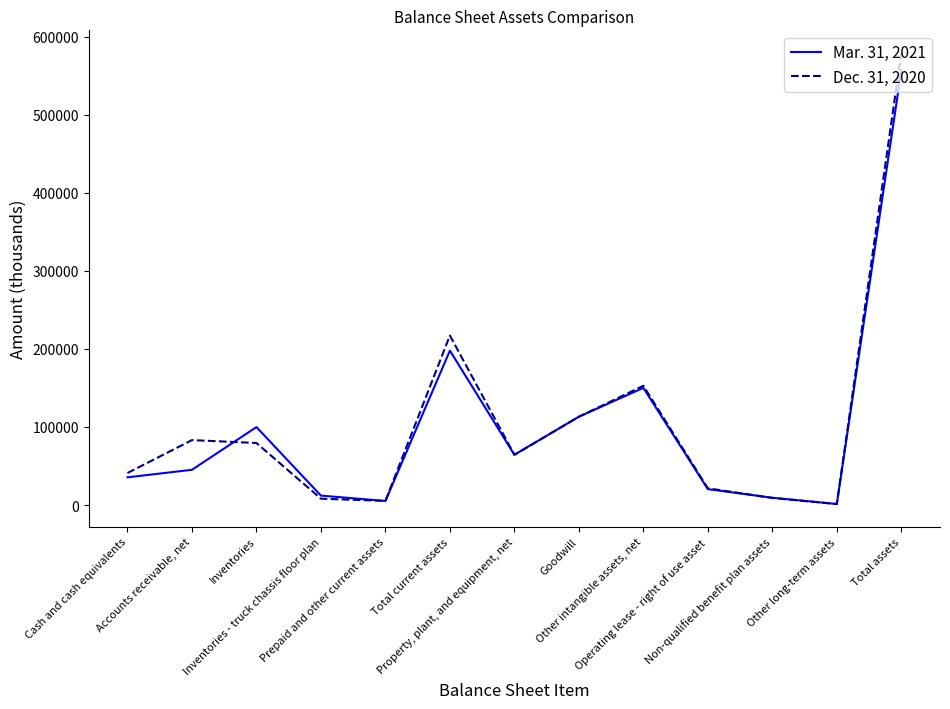

List the series in order of their peak value, lowest first.

Mar. 31, 2021, Dec. 31, 2020